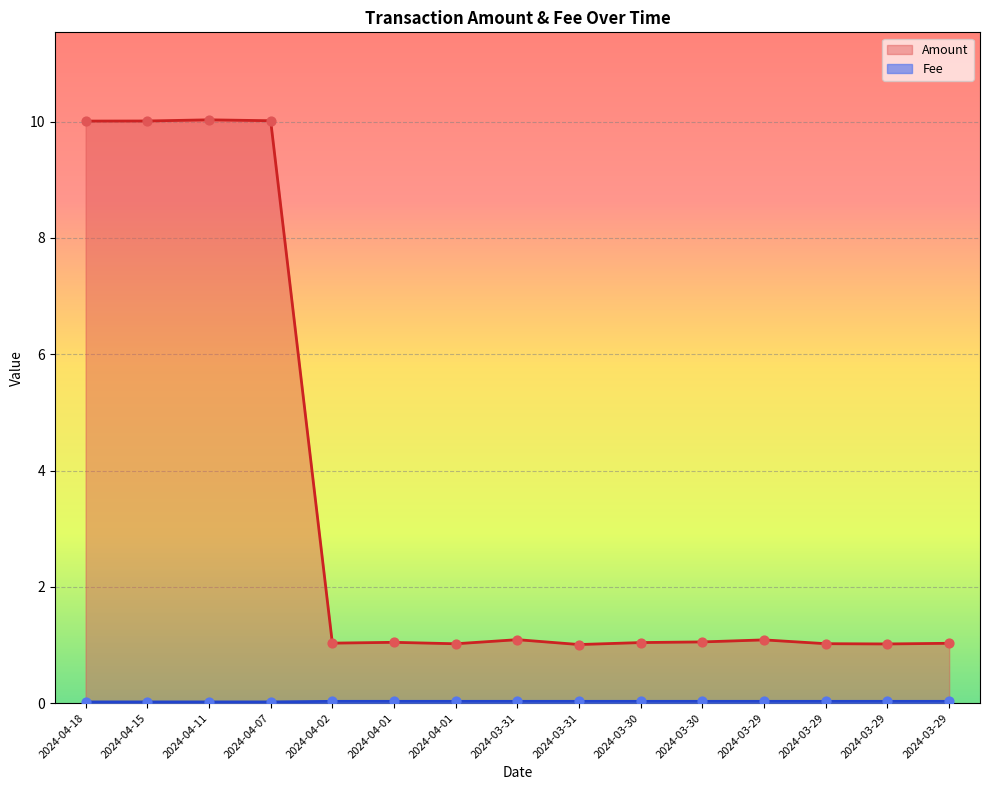

Is the value of Amount at 2024-04-11 greater than the value of Fee at 2024-04-01?

Yes